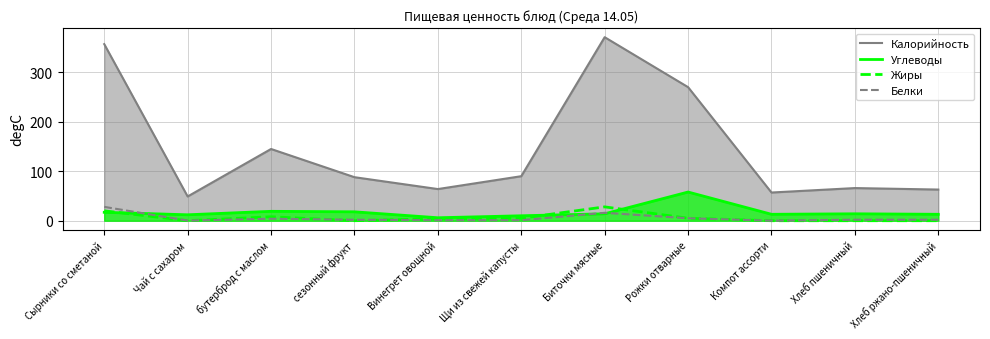

What are all the series names shown in the legend?

Калорийность, Углеводы, Жиры, Белки